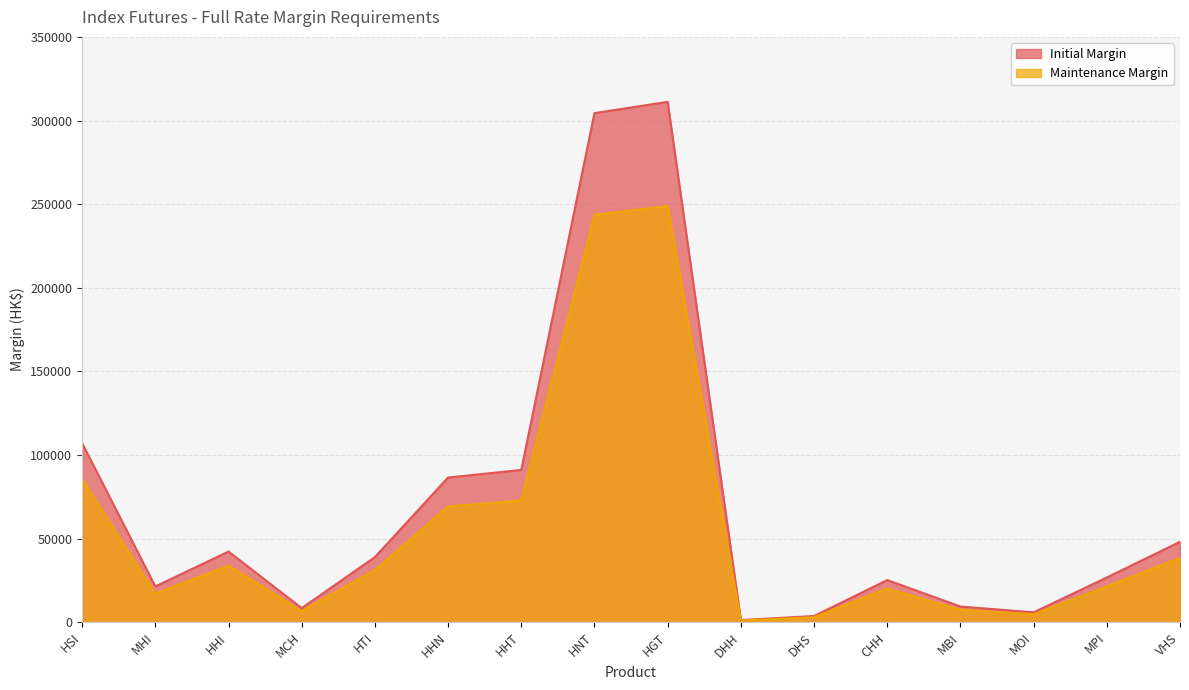

True or false: Initial Margin and Maintenance Margin cross at least once.

False